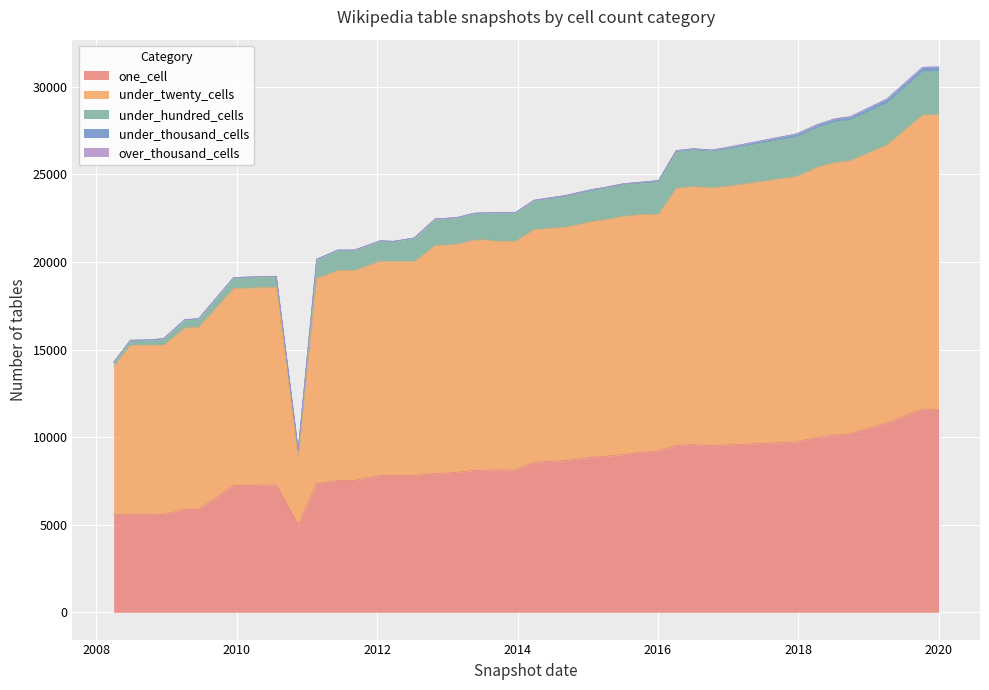

In under_hundred_cells, how many points are higher than both neighbors (excluding endpoints)?

15